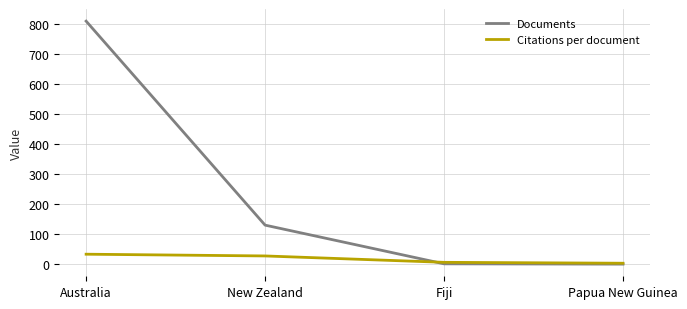

How many times do Documents and Citations per document cross each other?

1